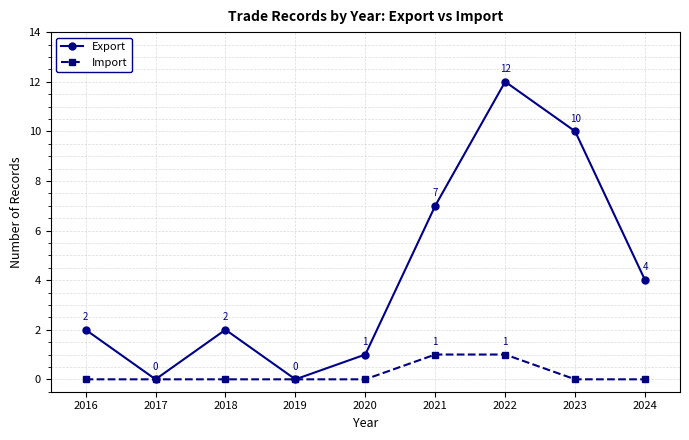

Between 2018 and 2024, which series saw the biggest shift?

Export